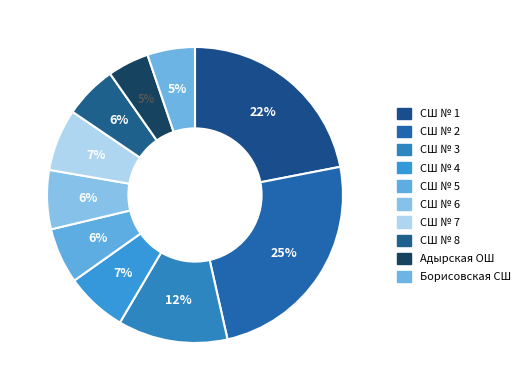

Does СШ № 2 account for over 50% of the chart?

No